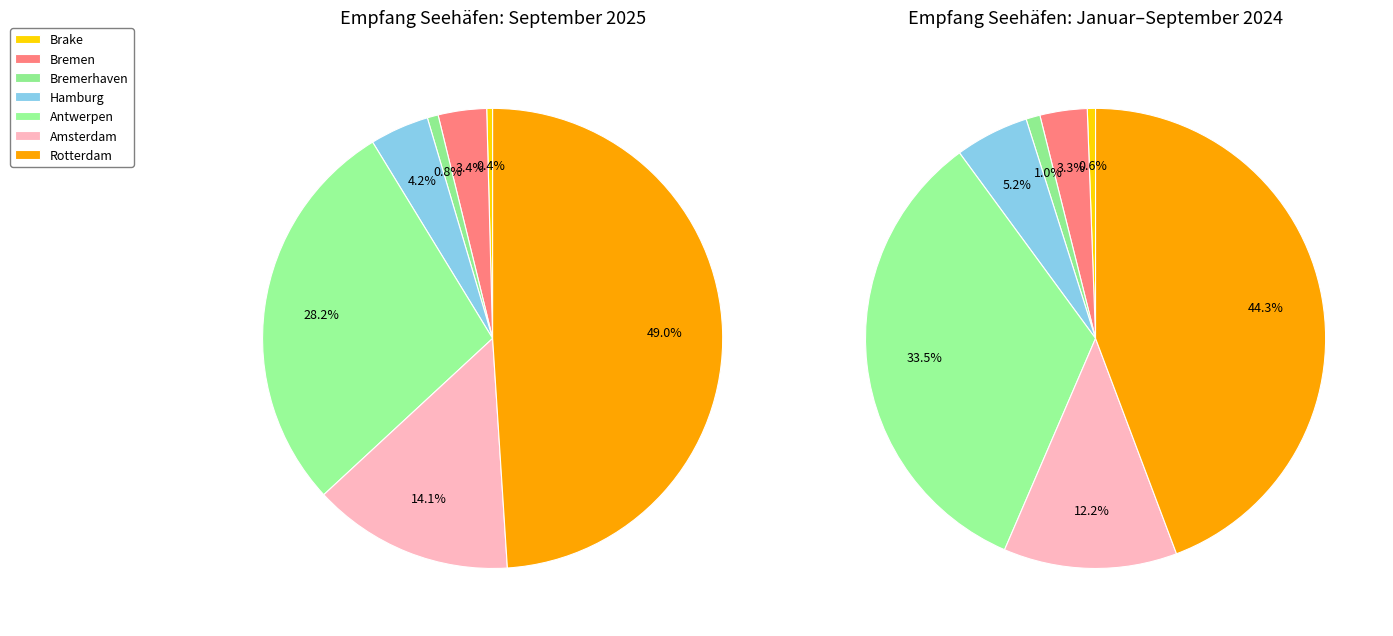

Between Brake and Bremerhaven, which series saw the biggest shift?

Januar bis September 2024